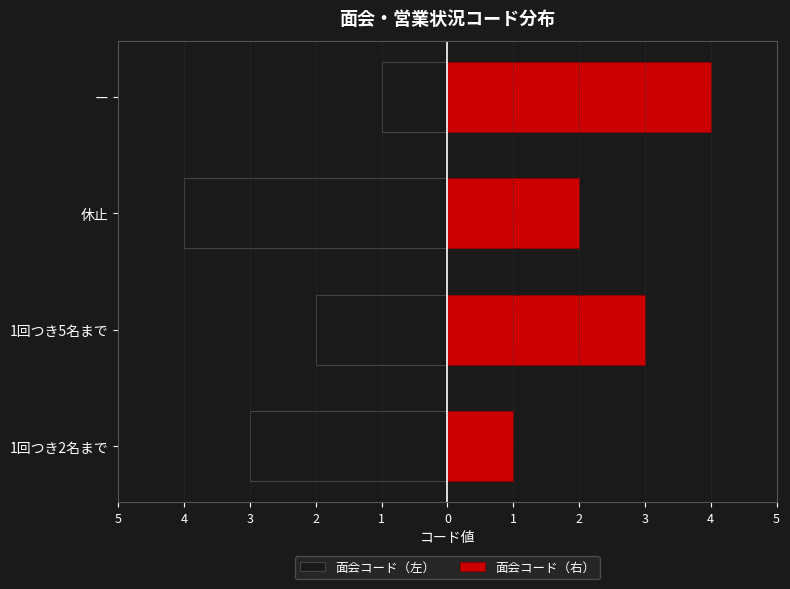

True or false: 面会コード（右） has a value of 7 at ー.

False